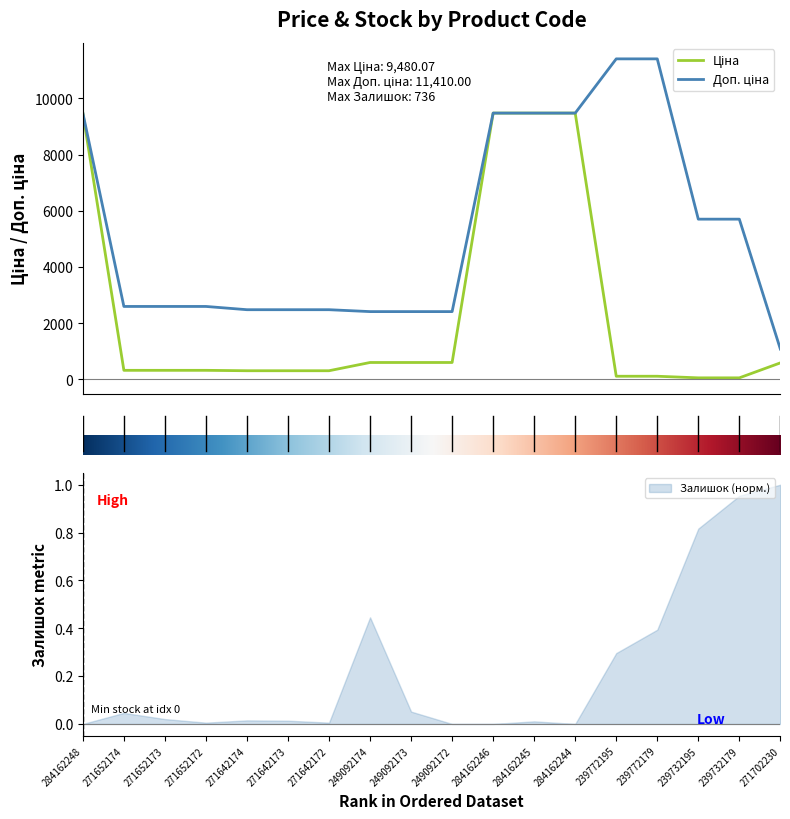

List the labels in order of Доп. ціна value, largest first.

239772195, 239772179, 284162248, 284162246, 284162245, 284162244, 239732195, 239732179, 271652174, 271652173, 271652172, 271642174, 271642173, 271642172, 249092174, 249092173, 249092172, 271702230